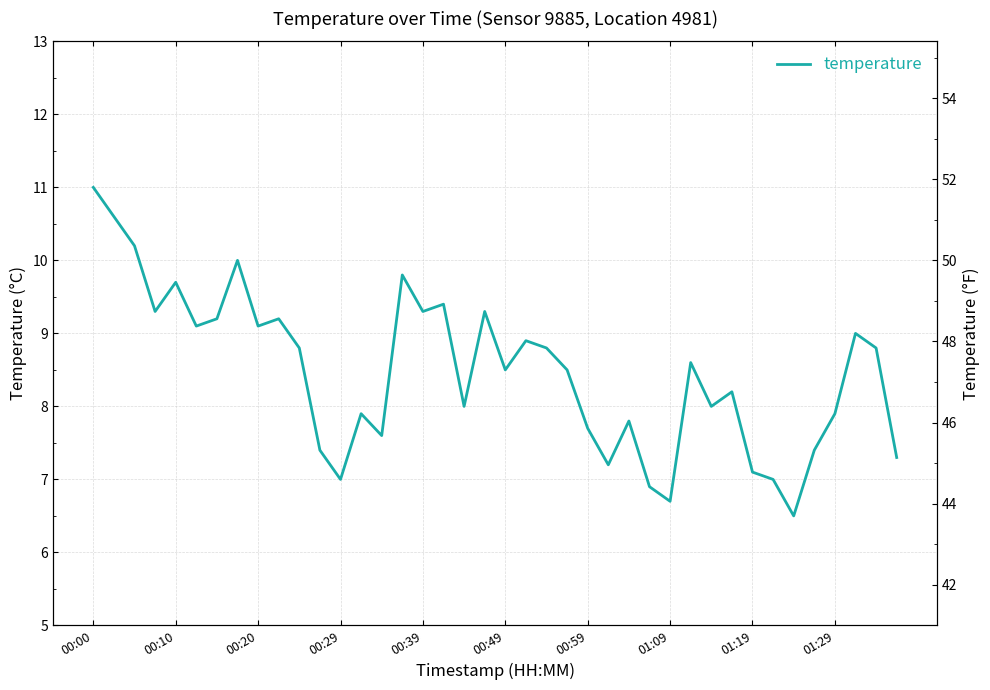

True or false: the data shows 8.0 at 30.

True